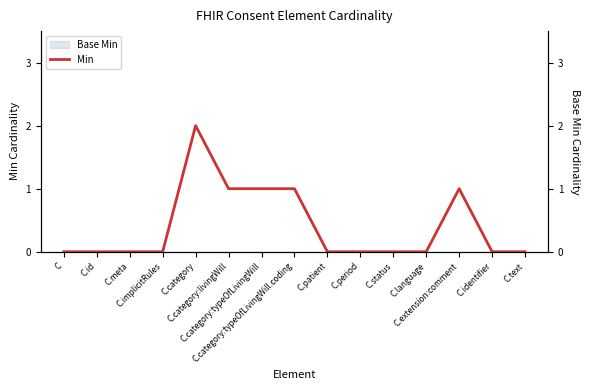

What is the sum of all values?

6